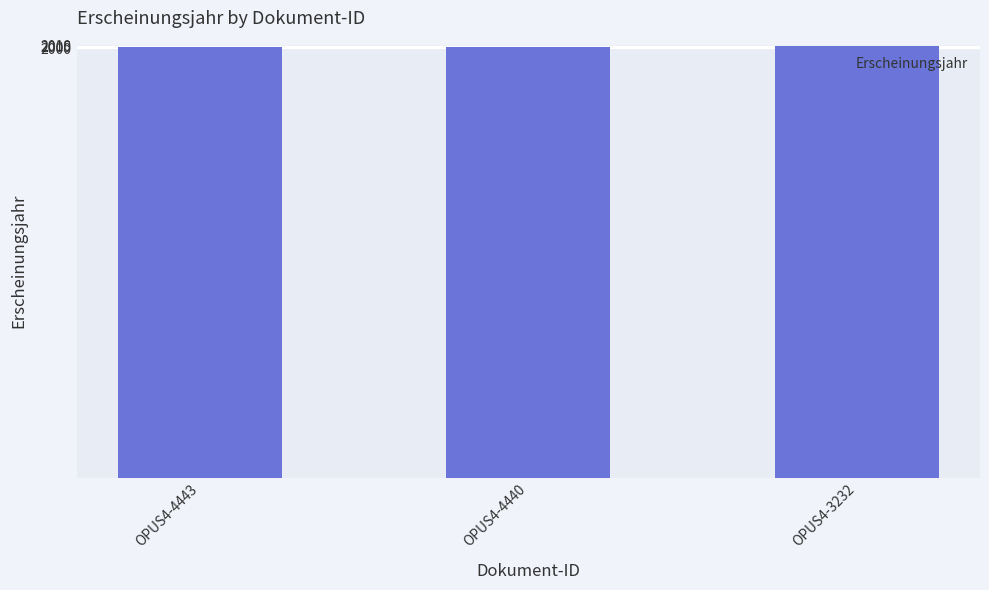

What is the difference between the values at OPUS4-3232 and OPUS4-4443?

5